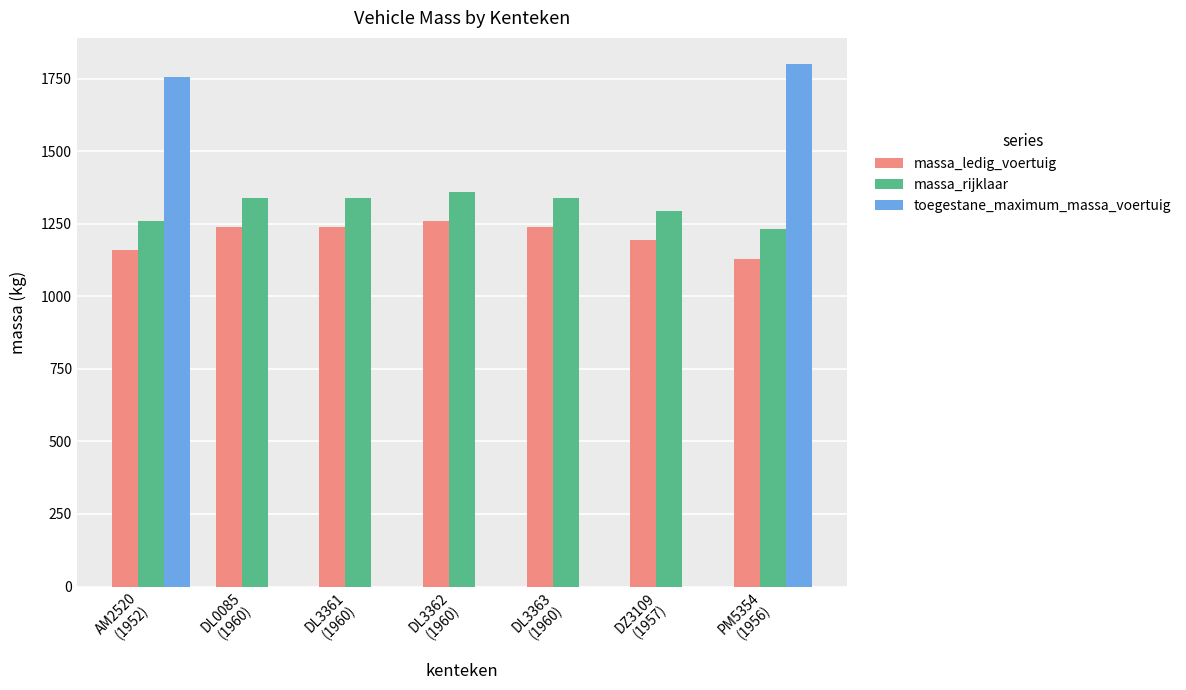

What is the maximum value shown in the chart?

1800